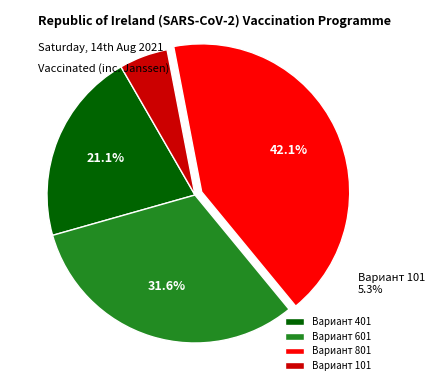

What is the smallest slice in the pie chart?

Вариант 101